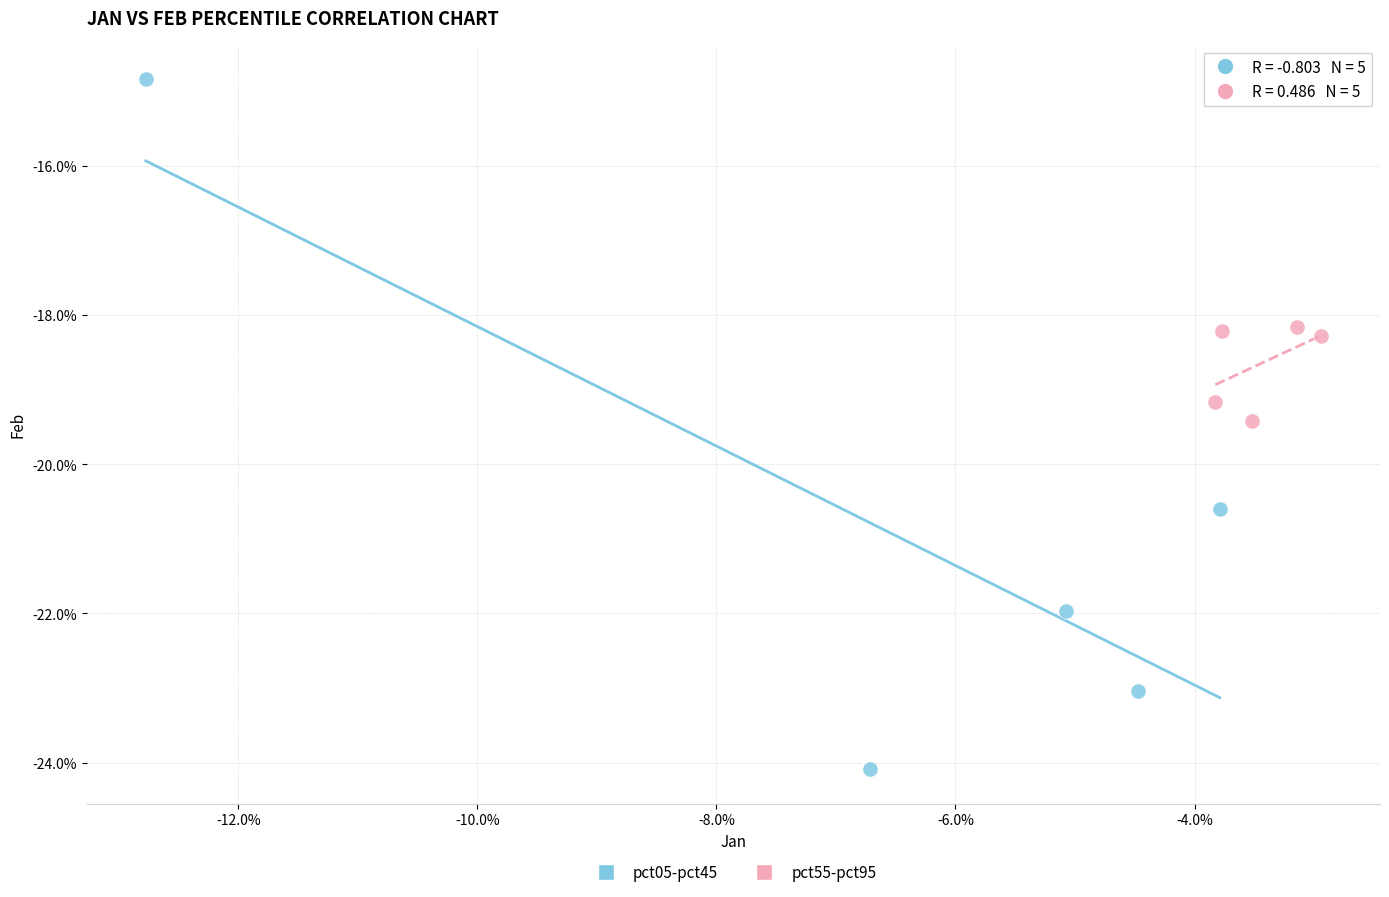

Which series contains the highest Y value?

pct05-pct45